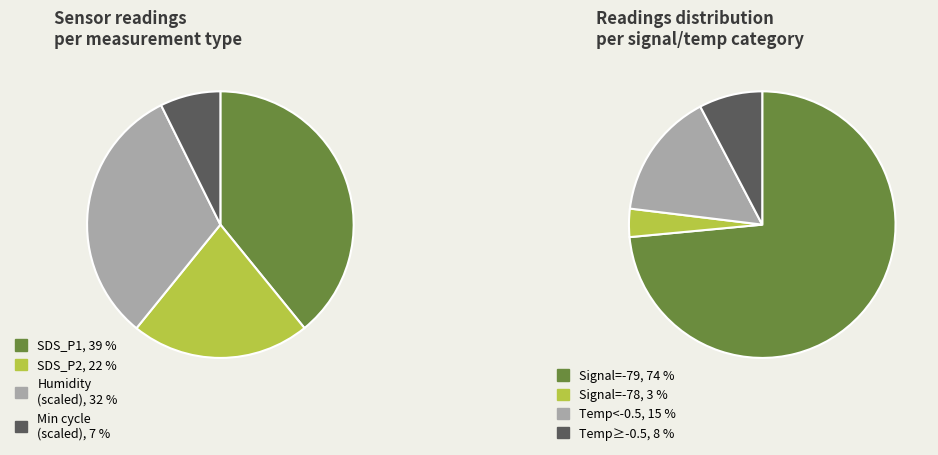

Does any single category account for the majority?

Yes